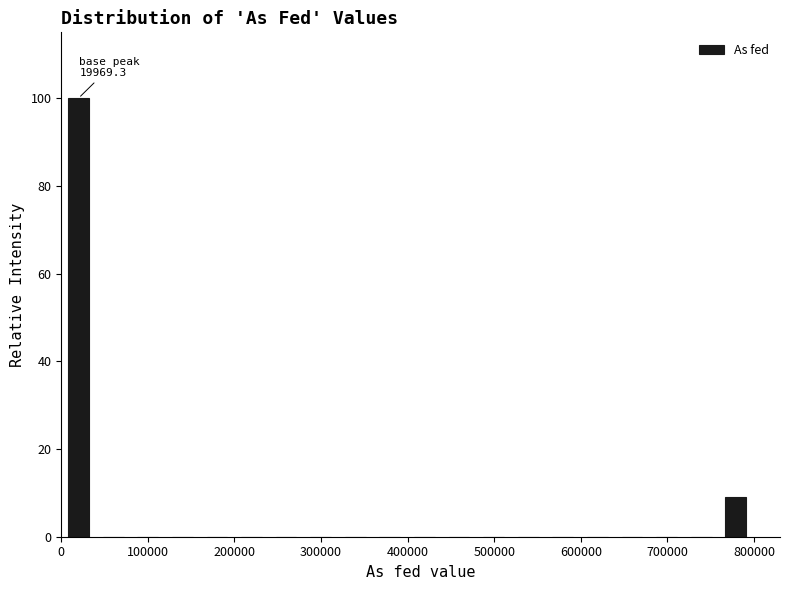

Around what value on the x-axis is the tallest bar? Give the approximate position of its centre, as read against the axis.

20000